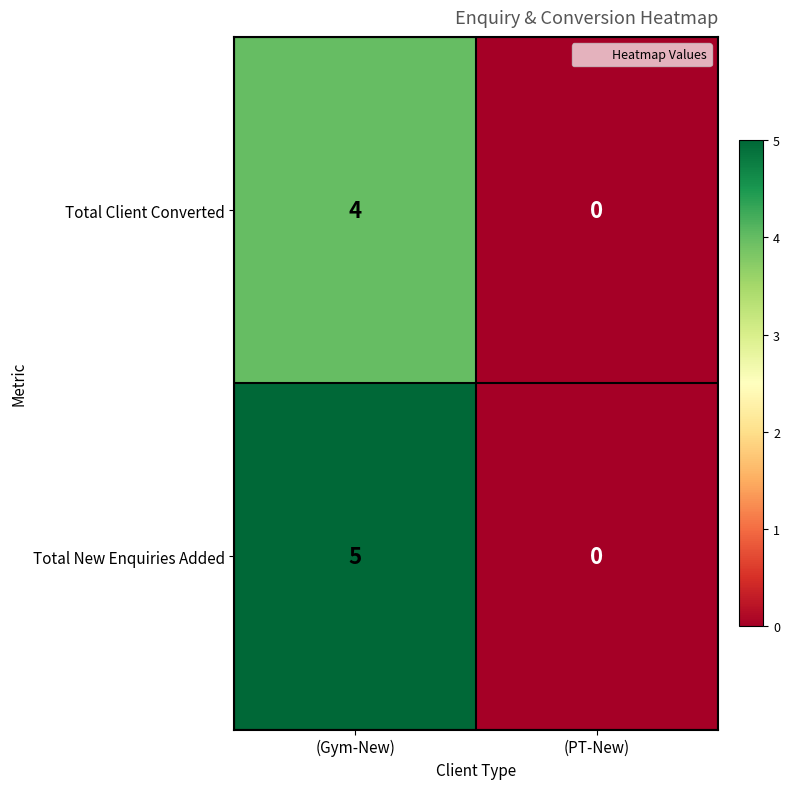

True or false: Total Client Converted has a value of 0 at (PT-New).

True